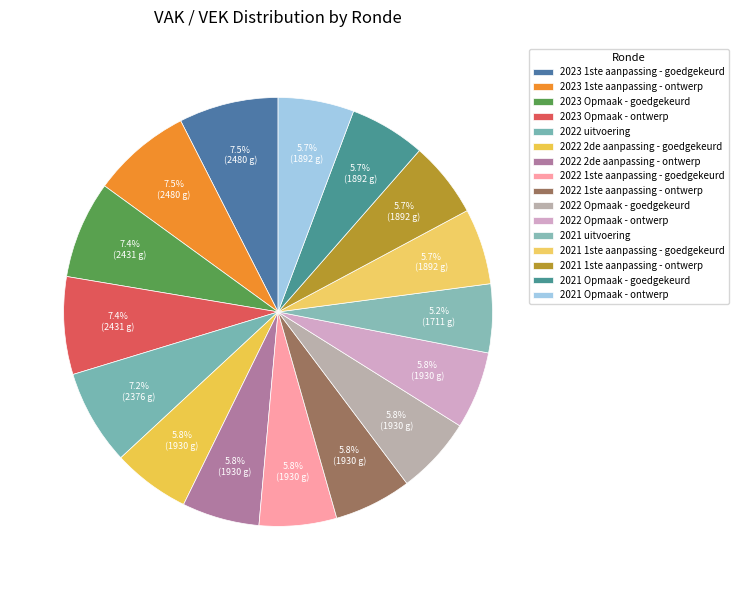

Is it true that 2022 2de aanpassing - goedgekeurd is 6% of the pie?

True